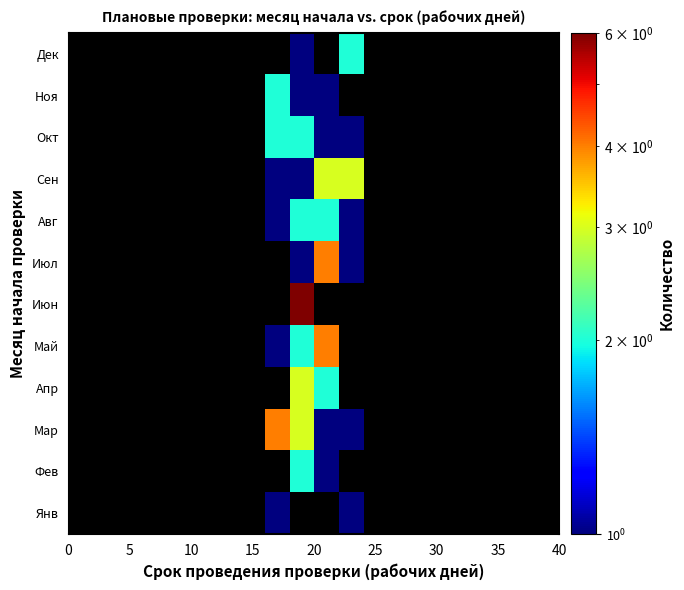

How many distinct data groups are displayed?

12